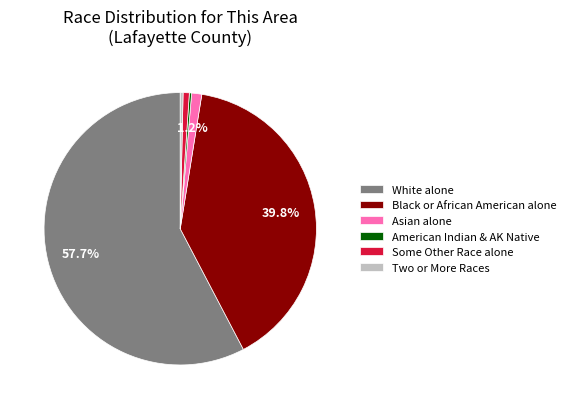

Which slice is the largest?

White alone